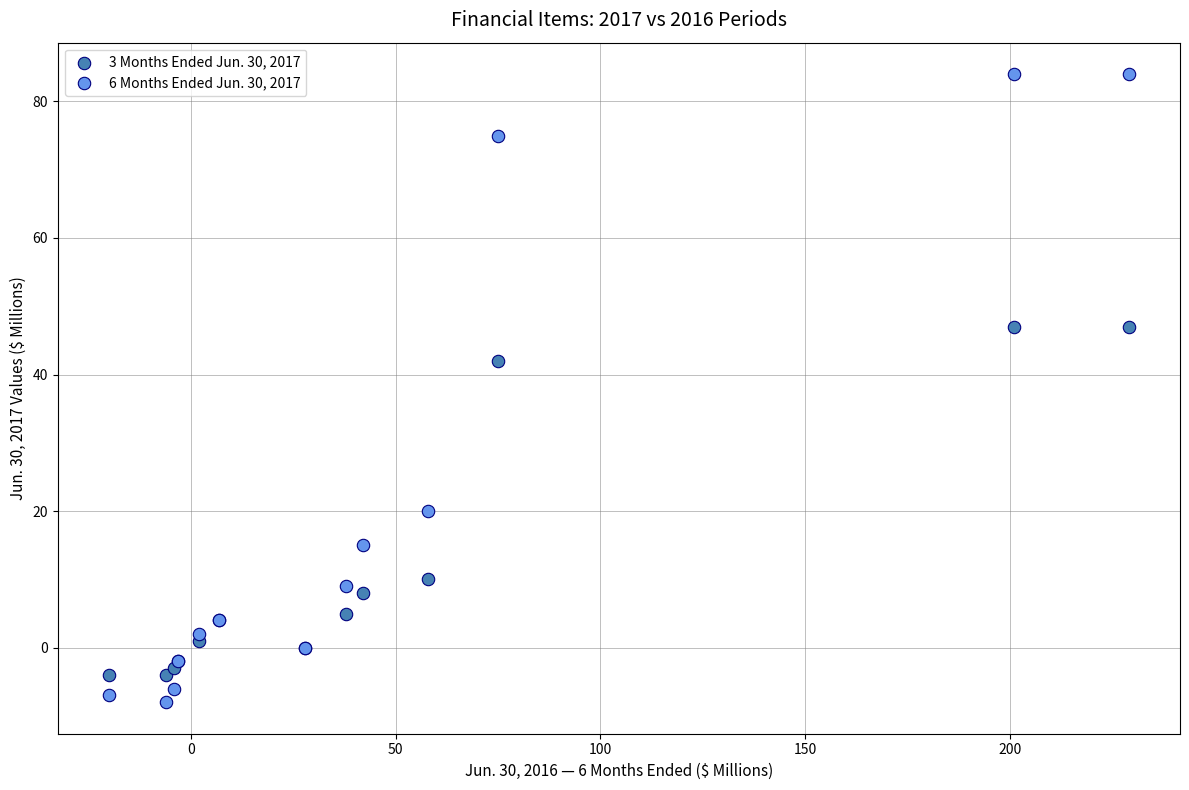

What are all the series names shown in the legend?

3 Months Ended Jun. 30, 2017, 6 Months Ended Jun. 30, 2017